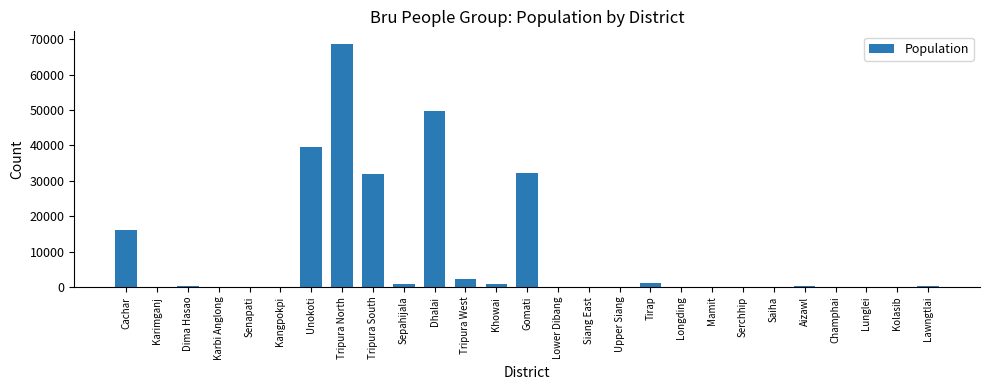

Where is the data nearest to the value 34405?

Gomati